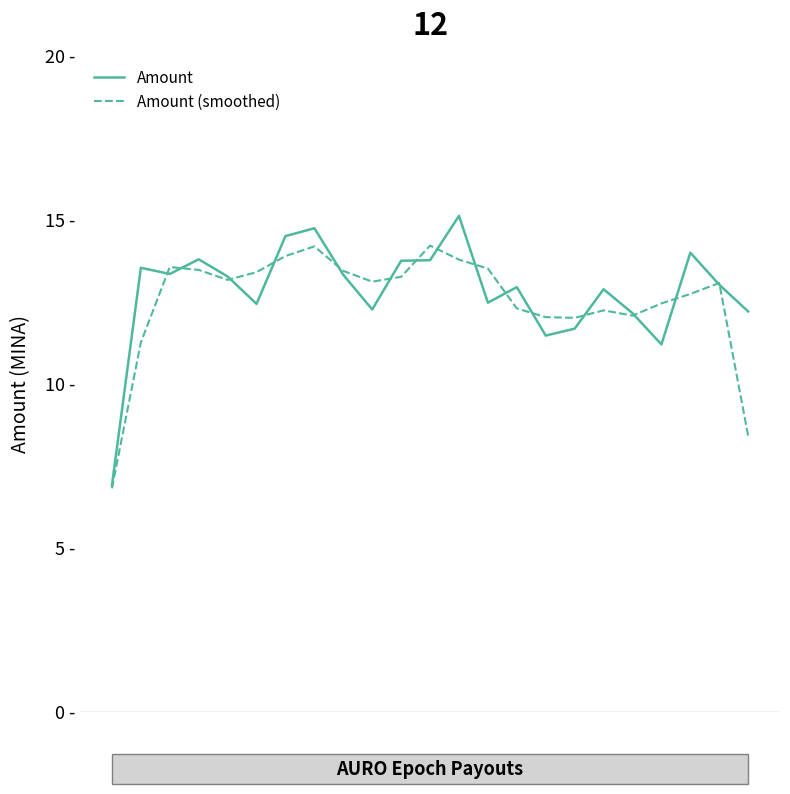

Where is the first local maximum for Amount (smoothed)?

2